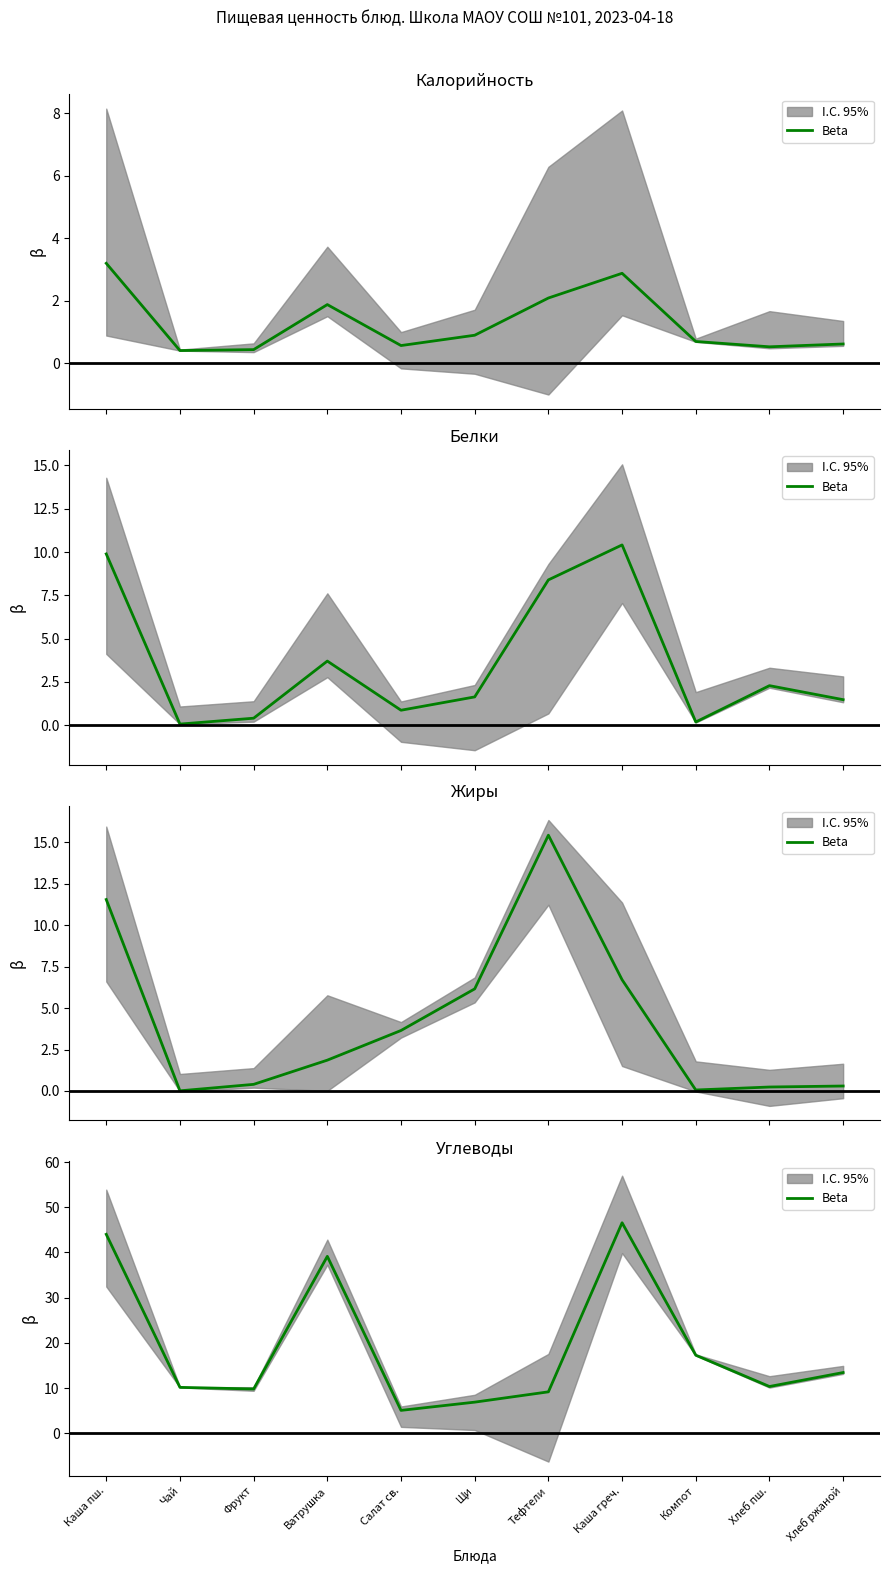

What is the difference between the values at Щи and Каша греч.?

39.7